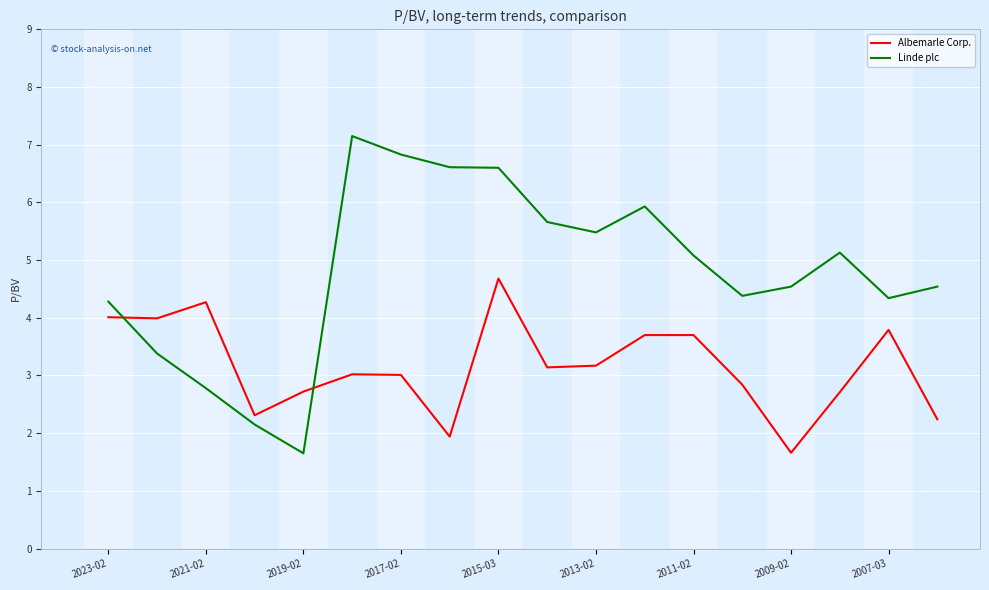

What is the maximum value for Albemarle Corp.?

4.7